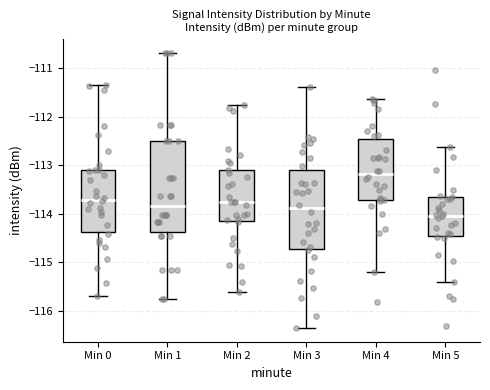

Which box is the tallest, from its lower edge to its upper edge?

Min 1